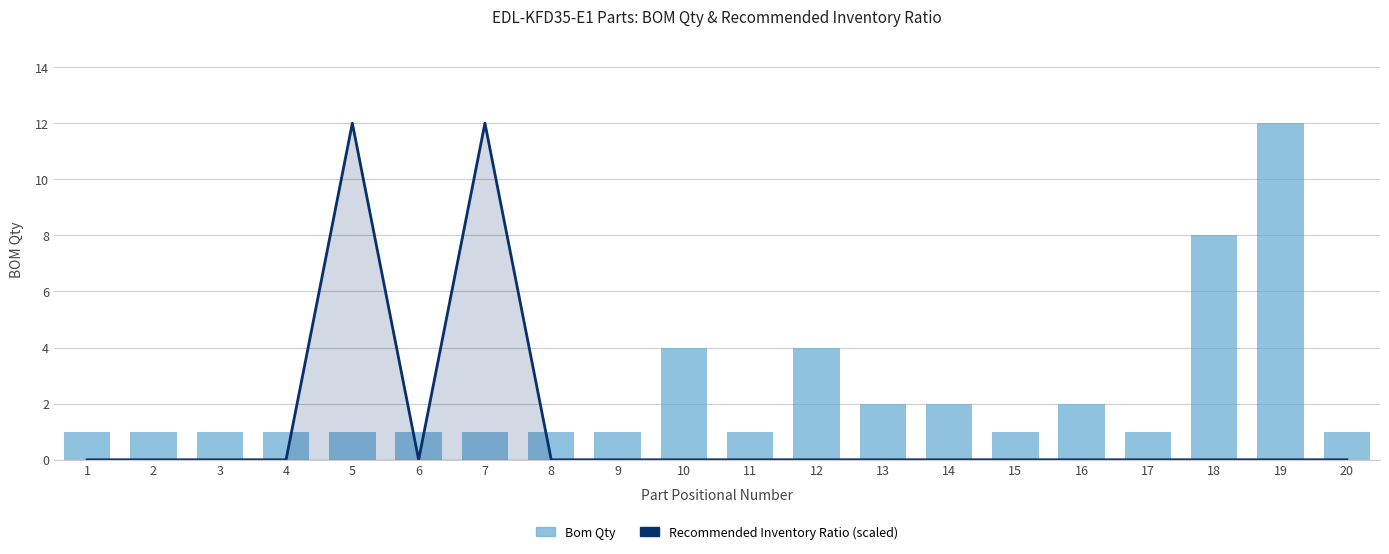

What are all the series names shown in the legend?

Recommended Inventory Ratio (scaled), Bom Qty